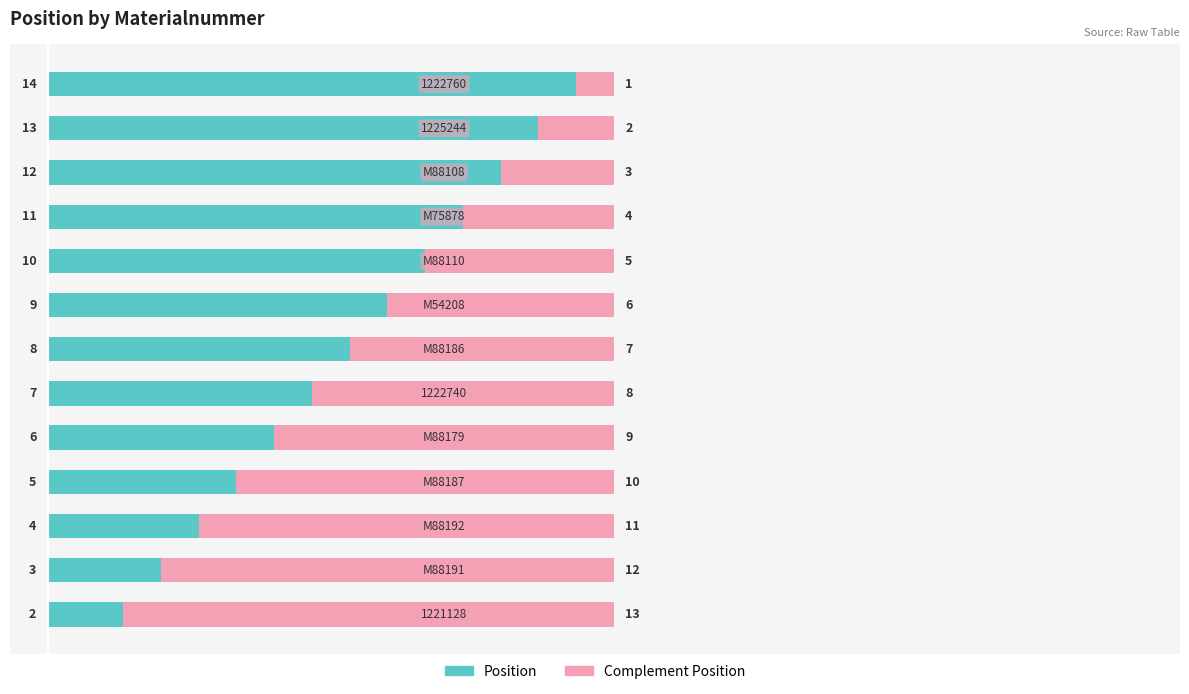

What is the difference between the maximum and minimum values in the Position series?

12